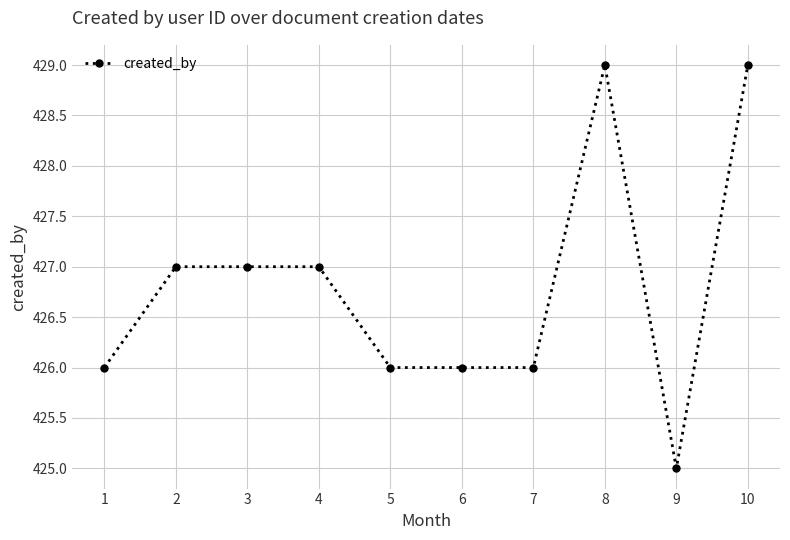

What is the sum of all values?

4268